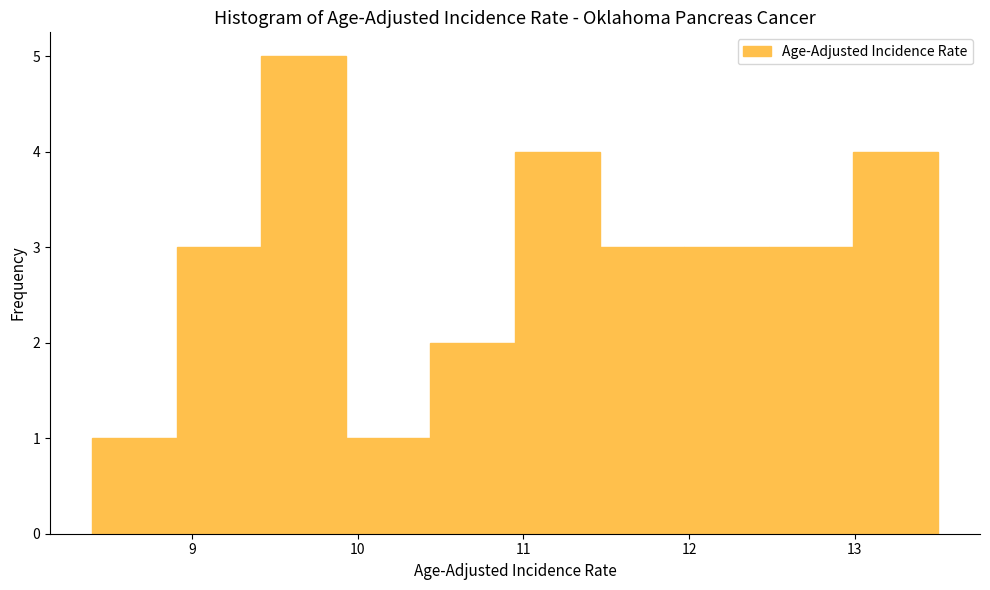

Reading left to right, list every bar in this chart as the range it spans on the x-axis followed by its height. Neither the bar edges nor the heights are printed on the chart, so give them approximately, as read against the axes.

8.40 to 8.91: 1
8.91 to 9.42: 3
9.42 to 9.93: 5
9.93 to 10.44: 1
10.44 to 10.95: 2
10.95 to 11.46: 4
11.46 to 11.97: 3
11.97 to 12.48: 3
12.48 to 12.99: 3
12.99 to 13.50: 4